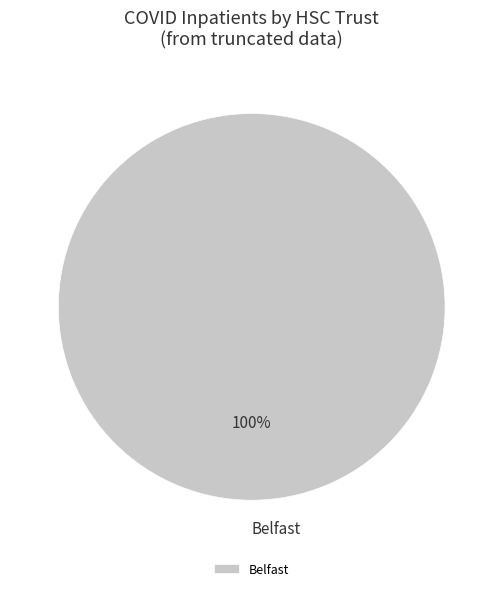

How many slices are in this pie chart?

1